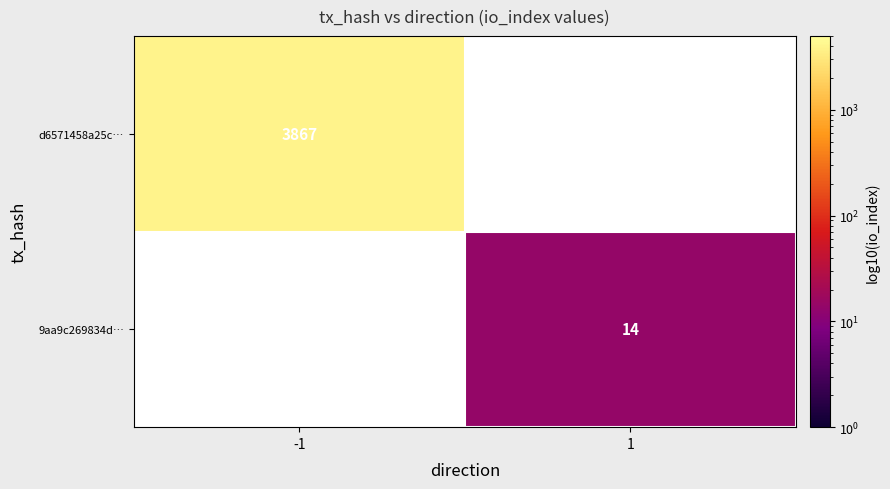

The d6571458a25c… series shows 6871 at -1. True or false?

False